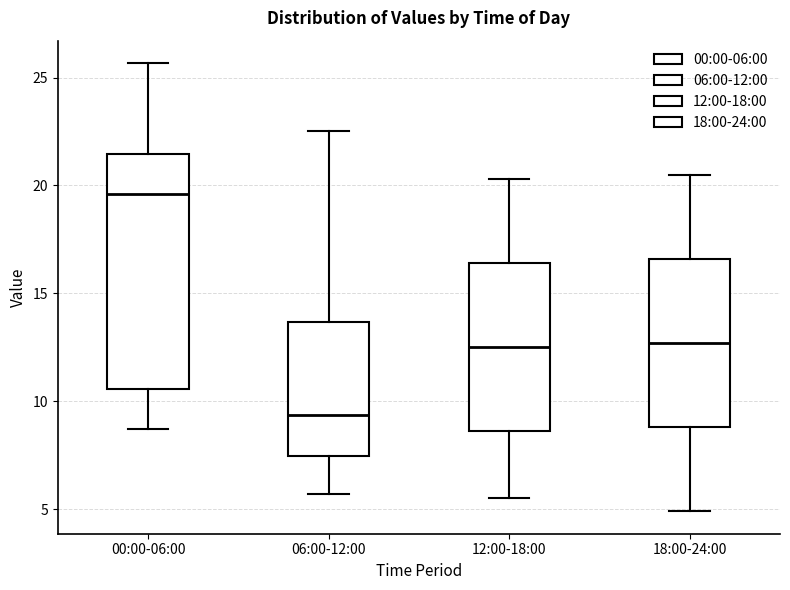

Which box's median line is the highest?

00:00-06:00